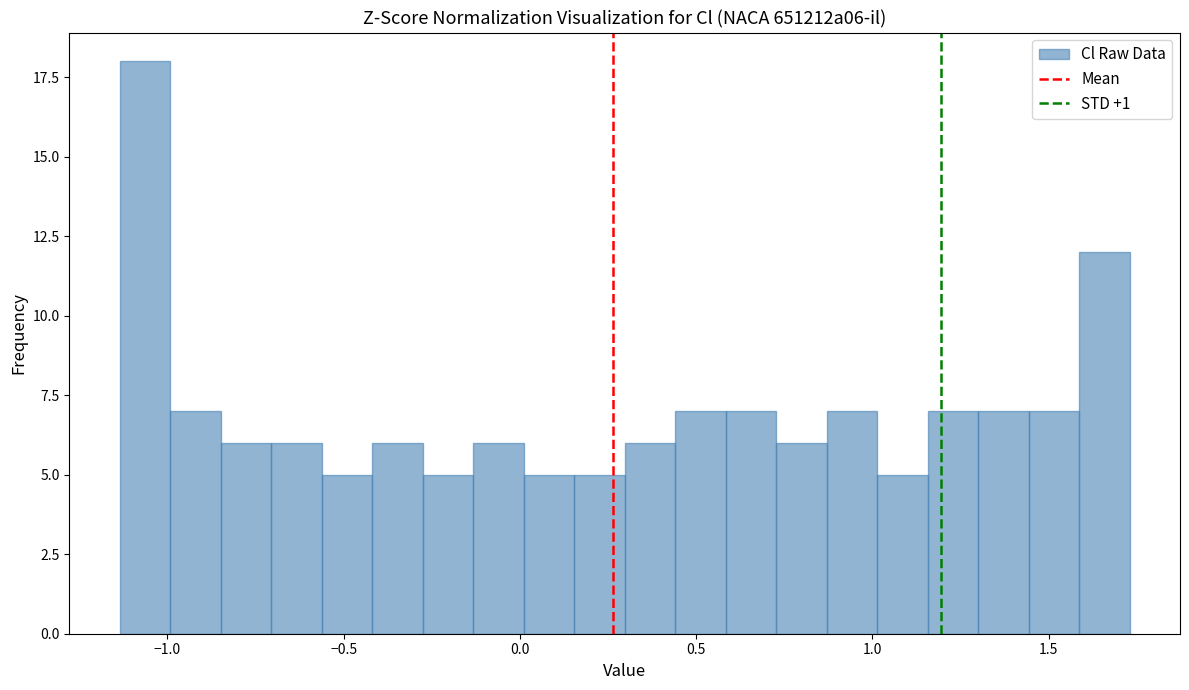

Around what value on the x-axis is the tallest bar? Give the approximate position of its centre, as read against the axis.

-1.05